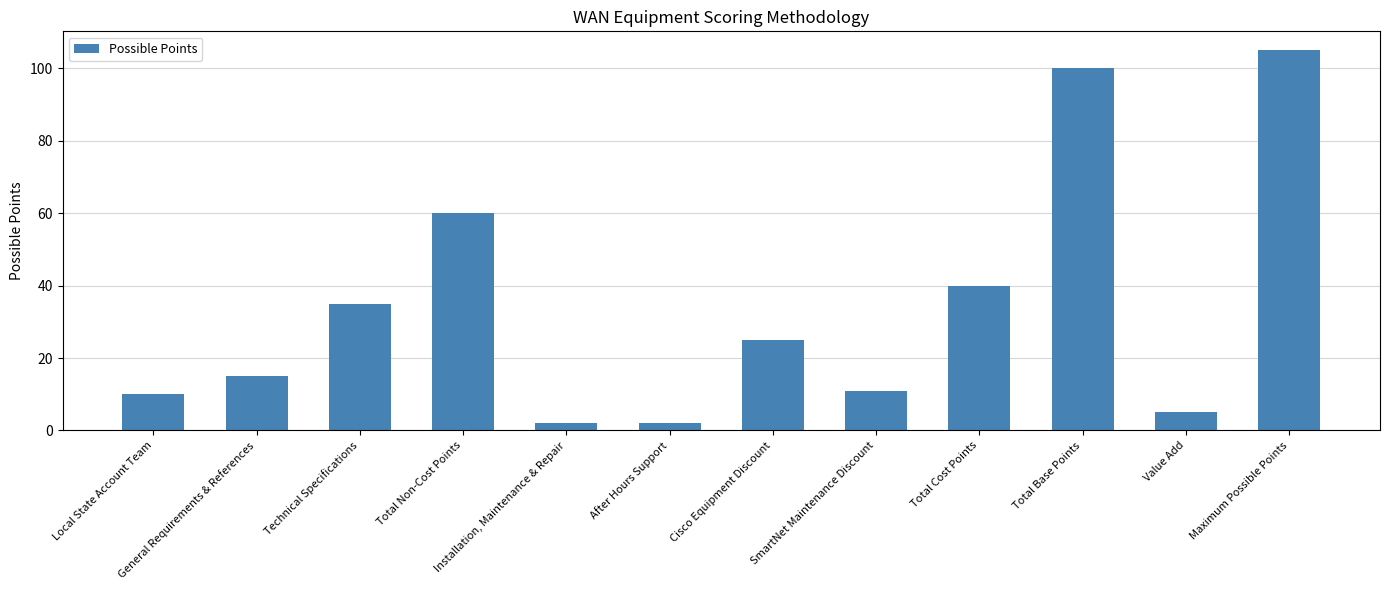

Reading left to right, list all the values displayed in this chart.

Local State Account Team=10	General Requirements & References=15	Technical Specifications=35	Total Non-Cost Points=60	Installation, Maintenance & Repair=2	After Hours Support=2	Cisco Equipment Discount=25	SmartNet Maintenance Discount=11	Total Cost Points=40	Total Base Points=100	Value Add=5	Maximum Possible Points=105